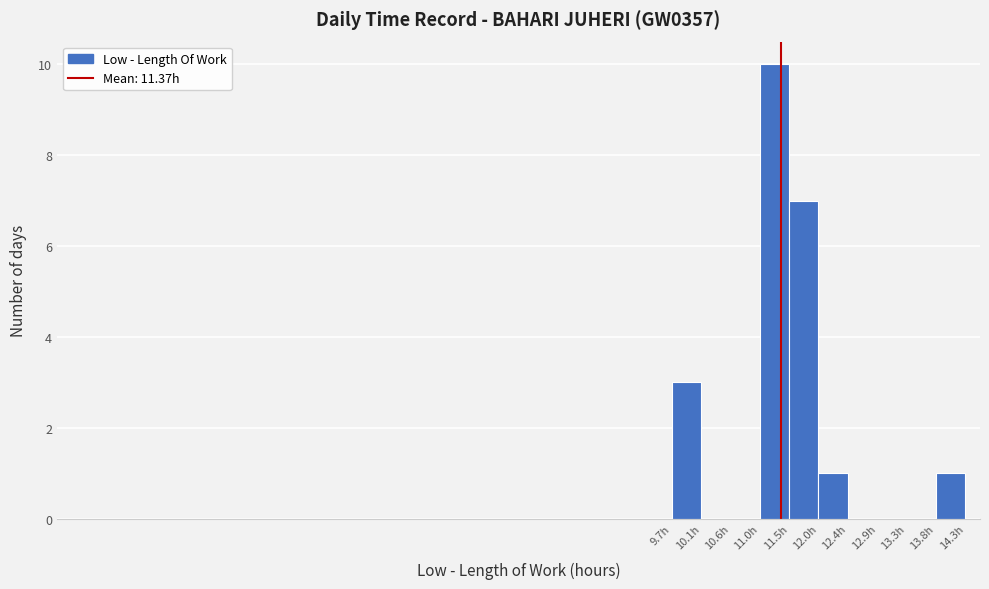

Which range on the x-axis has the tallest bar?

11.05 to 11.50